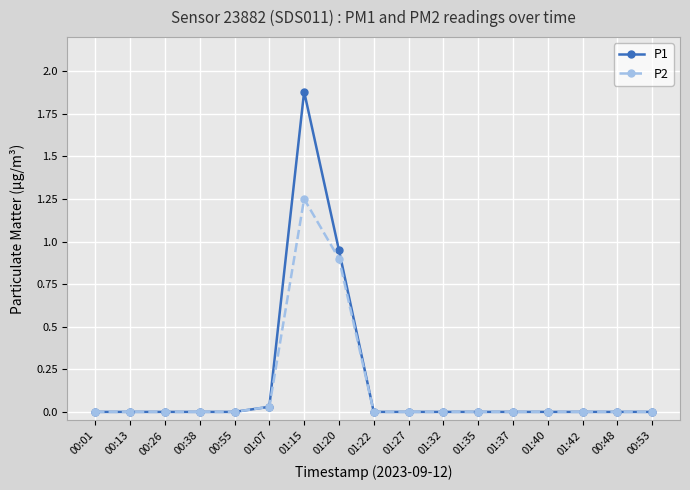

Which series has the largest range (max minus min)?

P1